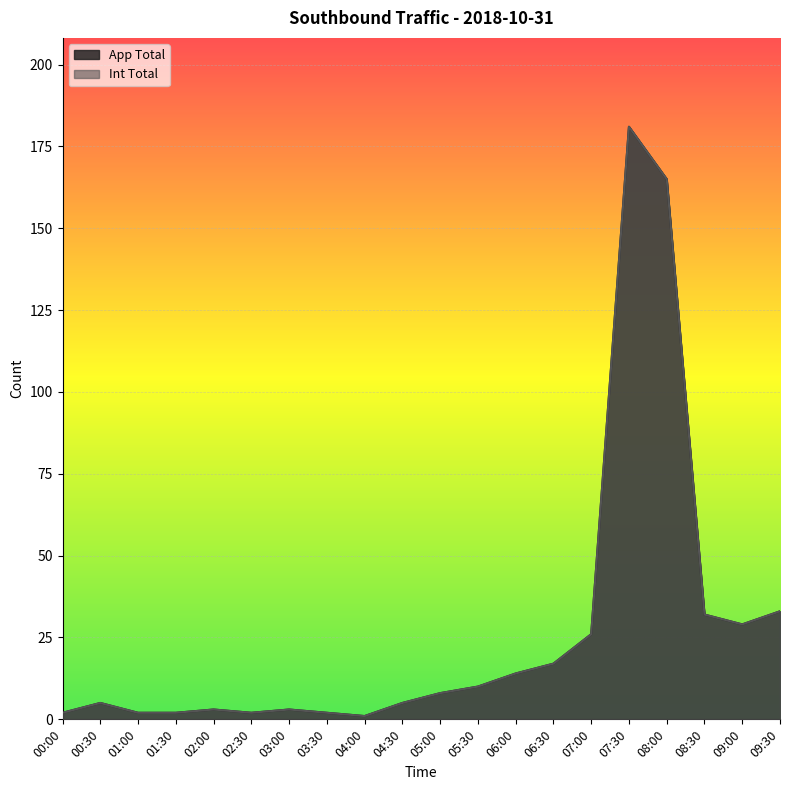

Is it true that Int Total equals 1 at 04:00?

True